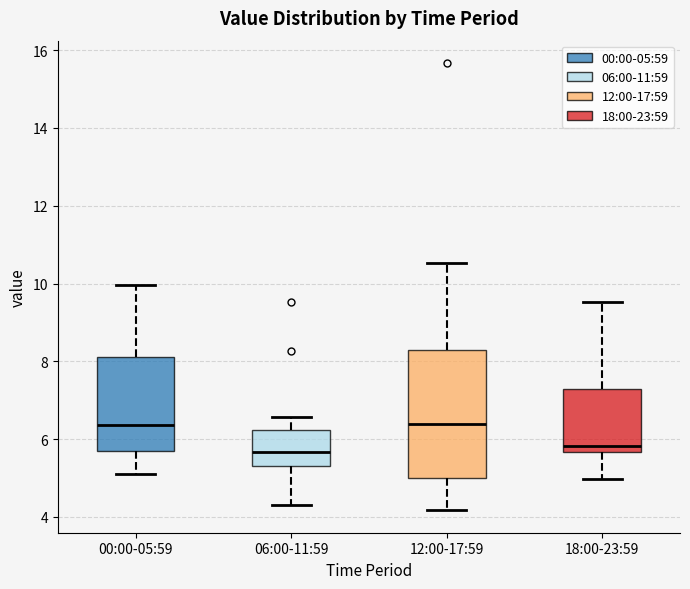

Where does the upper whisker of the box for 06:00-11:59 end on the y-axis? The values are not printed on the chart, so give them approximately, as read against the axis.

6.6